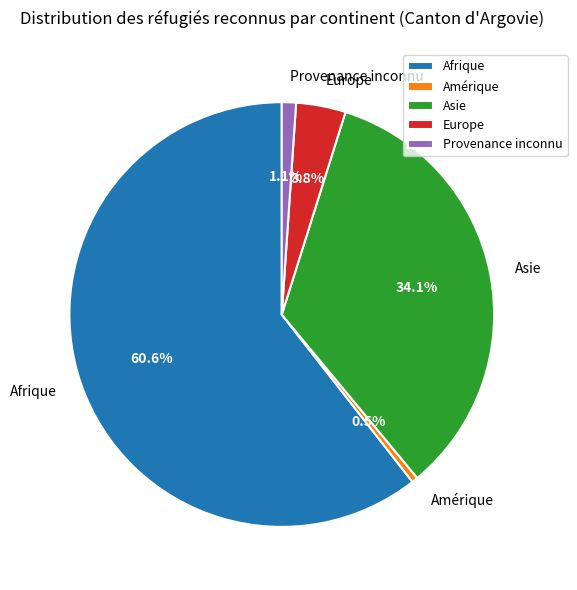

To the nearest percent, what is the difference between the Europe and Afrique slice percentages?

57%